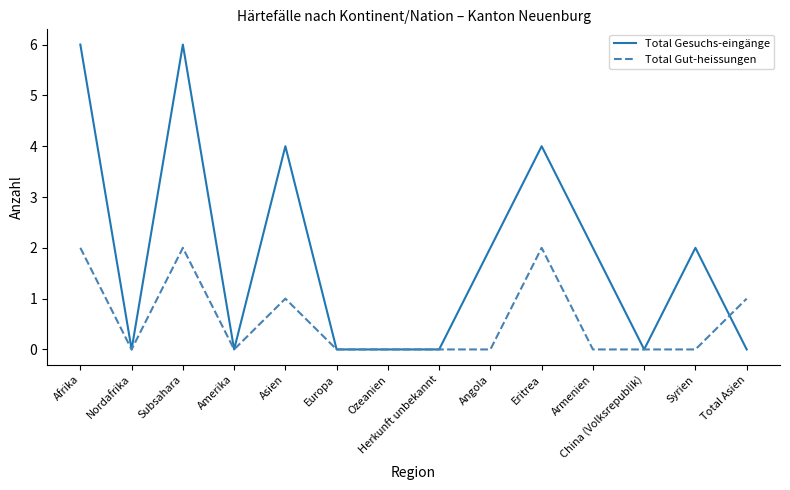

Which series has the largest total across all categories?

Total Gesuchs-eingänge